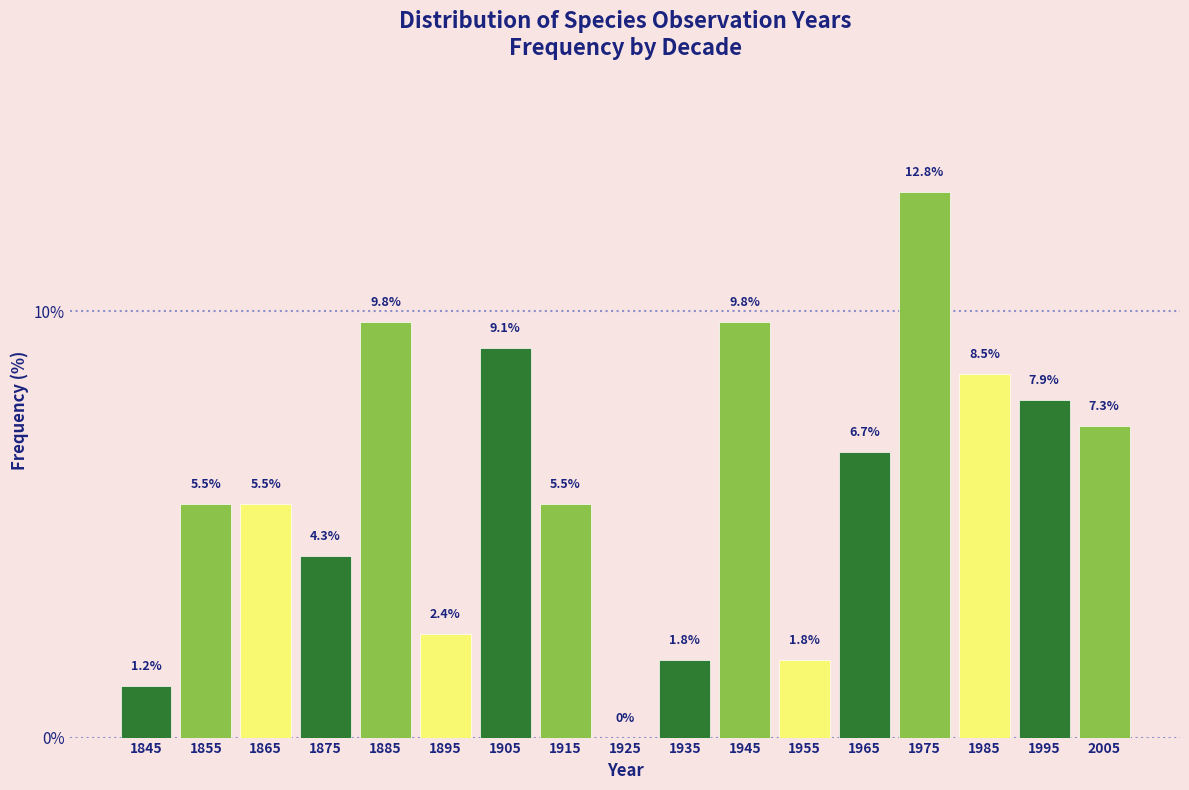

Reading left to right, transcribe this chart: for each bar, give the range it covers on the x-axis and its height.

1840 to 1850: 1.2
1850 to 1860: 5.5
1860 to 1870: 5.5
1870 to 1880: 4.3
1880 to 1890: 9.8
1890 to 1900: 2.4
1900 to 1910: 9.1
1910 to 1920: 5.5
1920 to 1930: 0.0
1930 to 1940: 1.8
1940 to 1950: 9.8
1950 to 1960: 1.8
1960 to 1970: 6.7
1970 to 1980: 12.8
1980 to 1990: 8.5
1990 to 2000: 7.9
2000 to 2010: 7.3